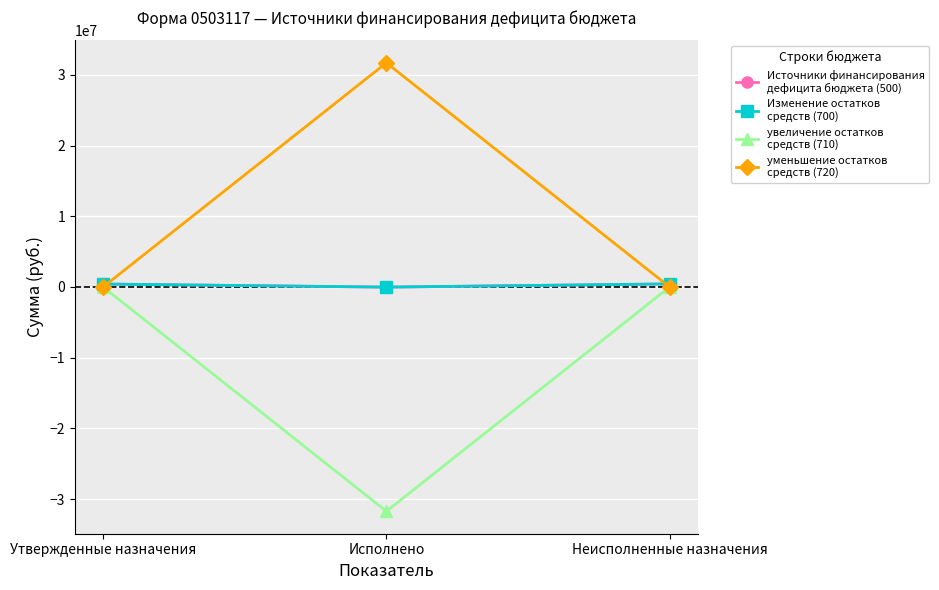

Does the chart have visible grid lines?

Yes